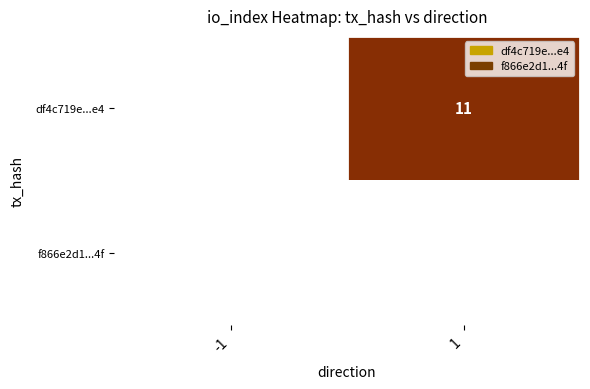

Is it true that df4c719e...e4 equals 11 at 1?

True